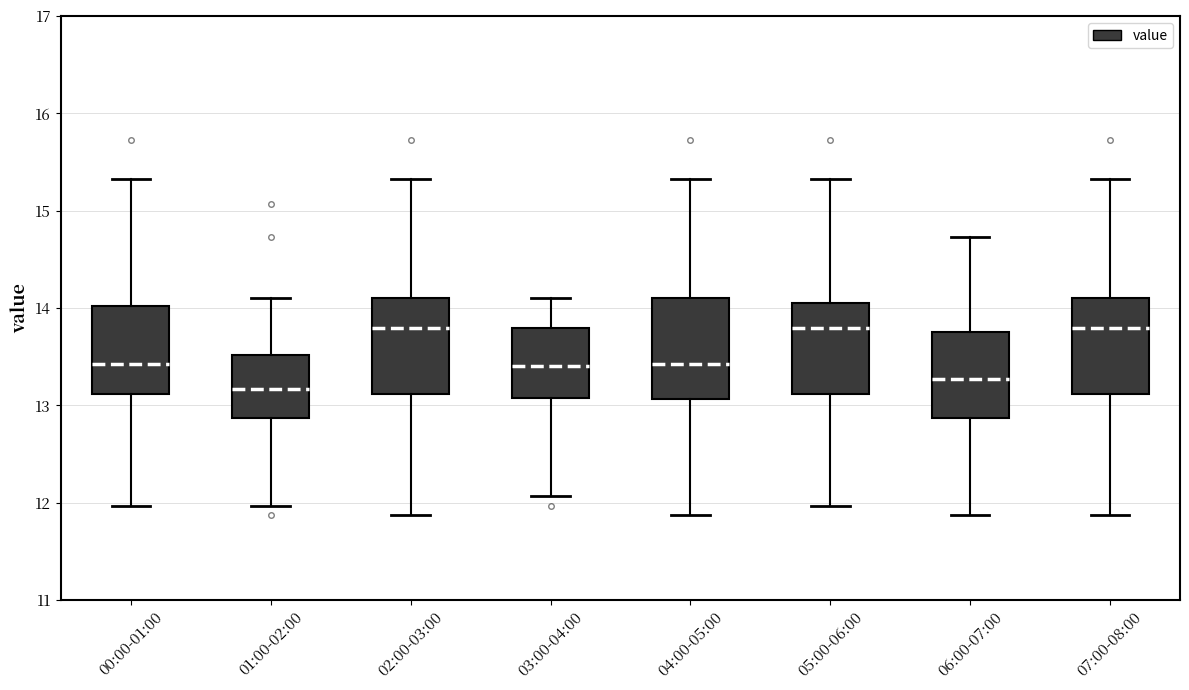

Where does the lower whisker of the box for 03:00-04:00 end on the y-axis? The values are not printed on the chart, so give them approximately, as read against the axis.

12.1